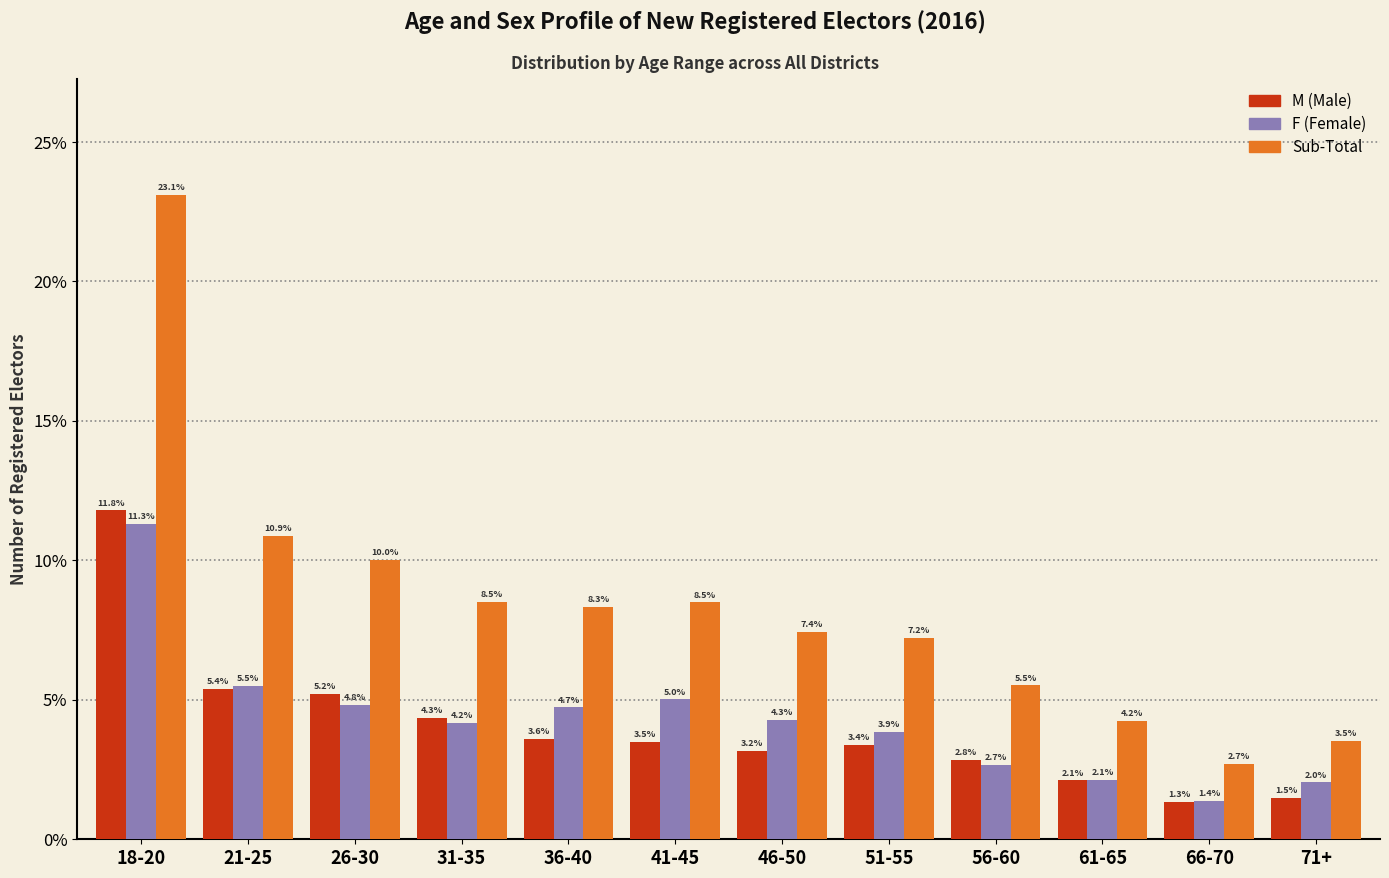

Reading left to right, list all the values displayed in this chart.

M: 11.8	5.4	5.2	4.3	3.6	3.5	3.2	3.4	2.8	2.1	1.3	1.5
F: 11.3	5.5	4.8	4.2	4.7	5.0	4.3	3.9	2.7	2.1	1.4	2.0
Sub-Total: 23.1	10.9	10.0	8.5	8.3	8.5	7.4	7.2	5.5	4.2	2.7	3.5